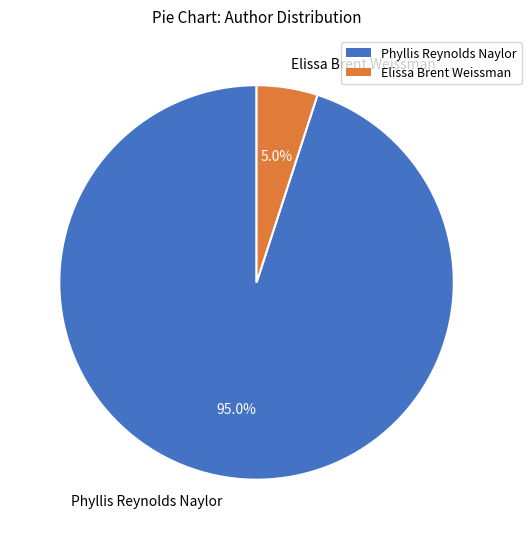

To the nearest percent, what percentage of the pie is Elissa Brent Weissman?

5%